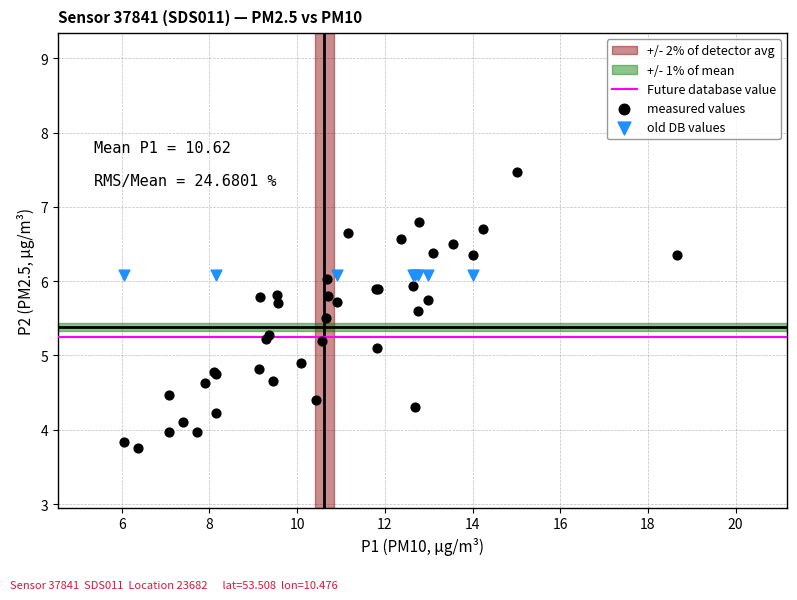

Which series reaches the minimum Y coordinate?

measured values